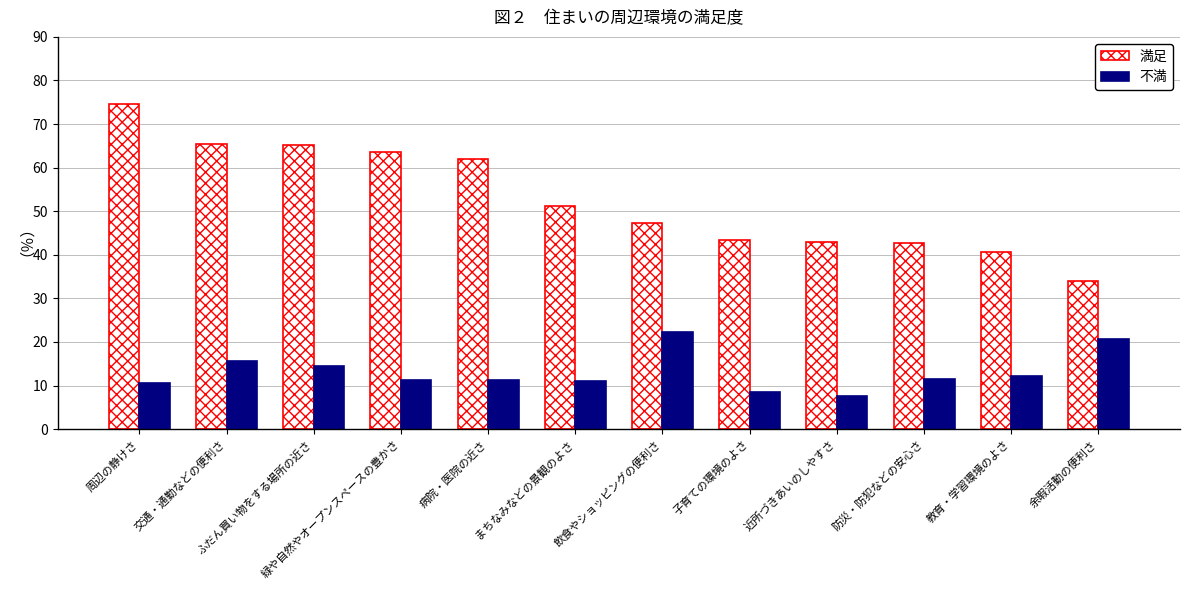

Which series has the widest spread of values?

満足